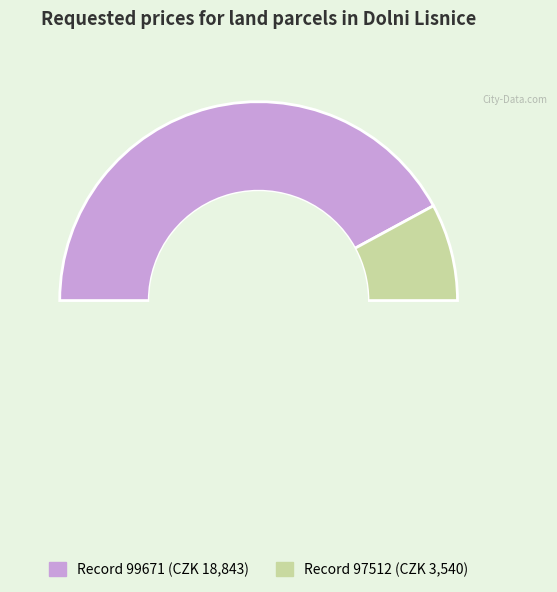

How many slices are in this pie chart?

2